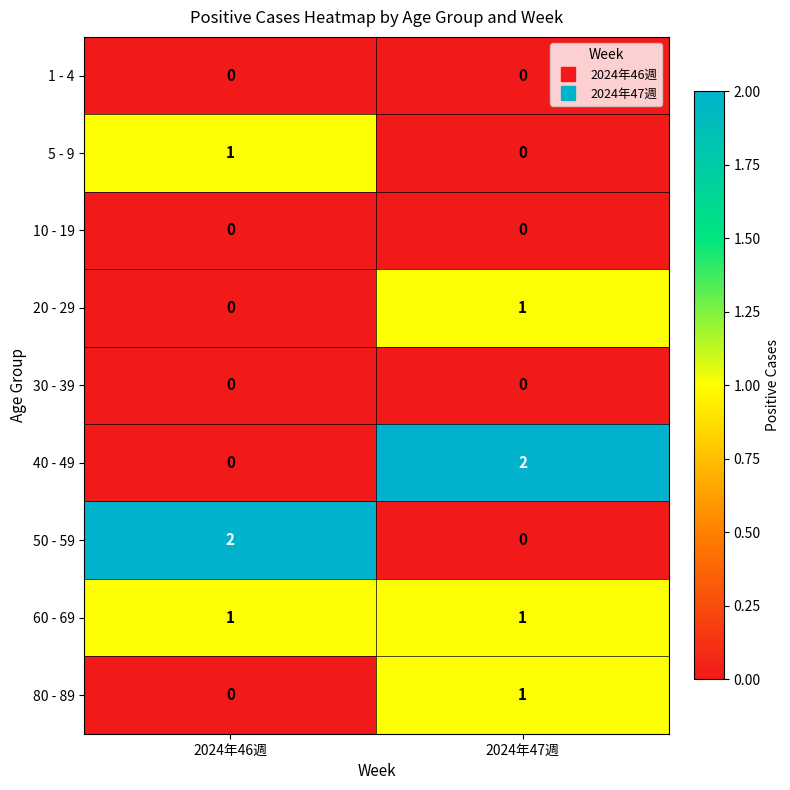

What is the difference between the highest and lowest values at 2024年47週?

2